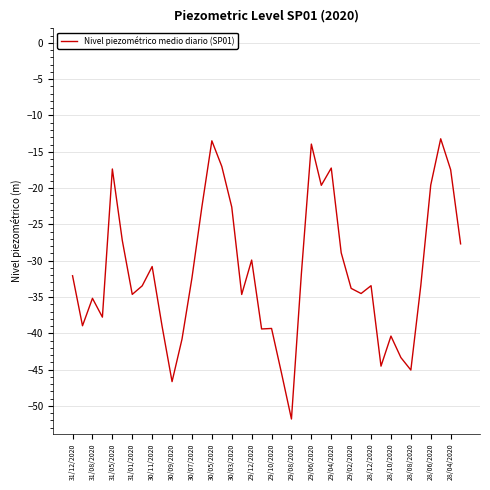

How many lines are shown in the chart?

1